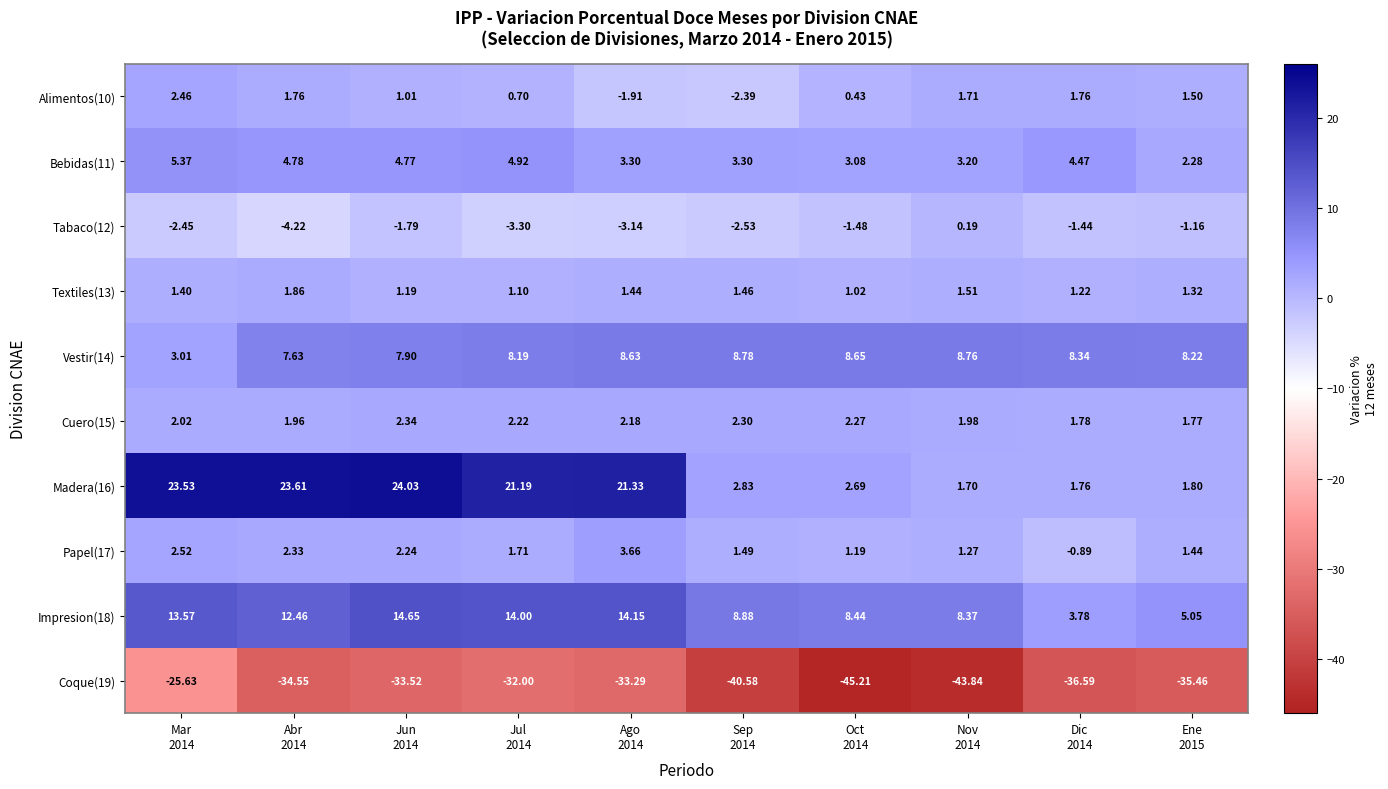

Which series has the largest total across all categories?

Madera(16)